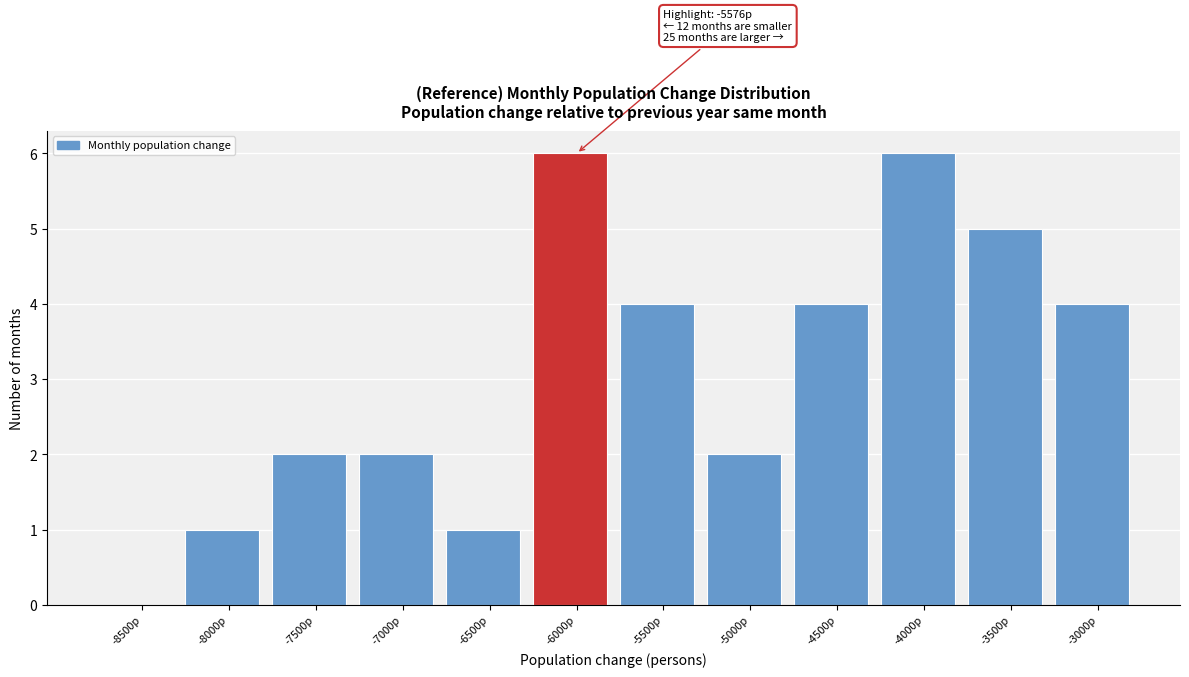

Reading left to right, extract all data points from this chart.

-8500p=0	-8000p=1	-7500p=2	-7000p=2	-6500p=1	-6000p=6	-5500p=4	-5000p=2	-4500p=4	-4000p=6	-3500p=5	-3000p=4